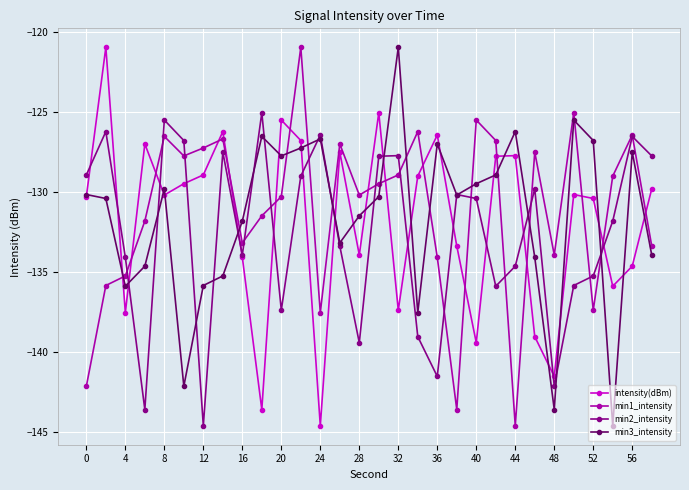

How many times do intensity(dBm) and min2_intensity cross each other?

16